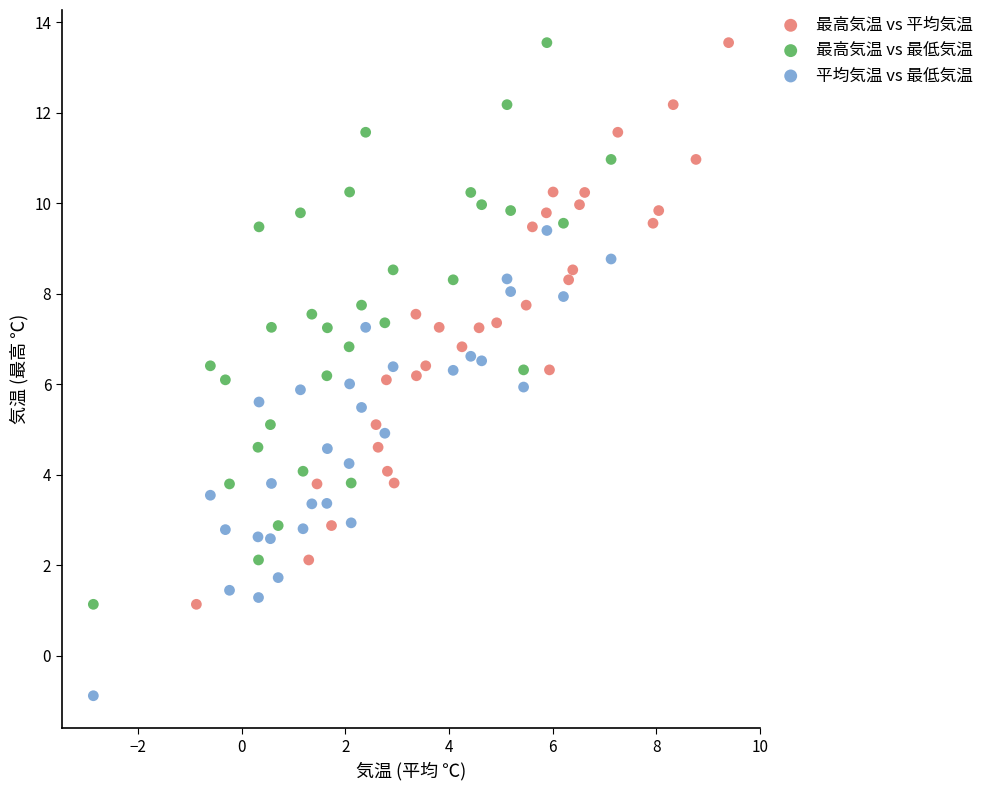

Which series reaches the minimum Y coordinate?

平均気温 vs 最低気温